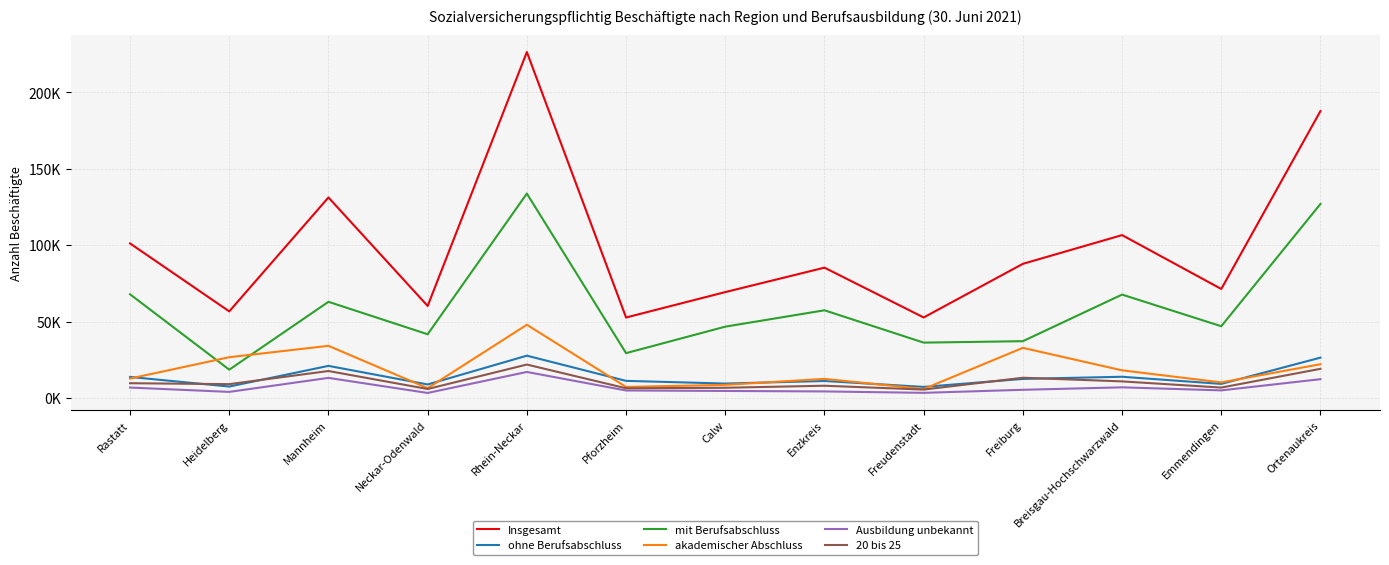

What are all the series names shown in the legend?

Insgesamt, ohne Berufsabschluss, mit Berufsabschluss, akademischer Abschluss, Ausbildung unbekannt, 20 bis 25